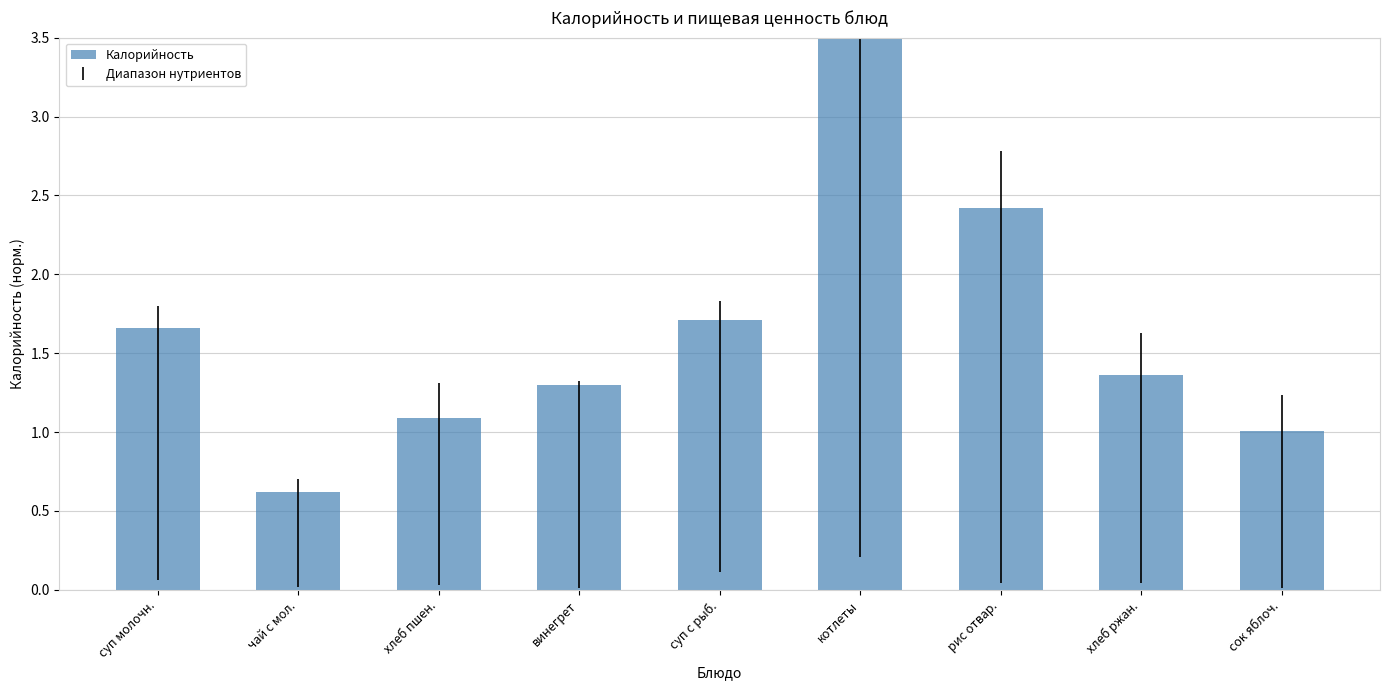

The value at сок яблоч. is 0.6. True or false?

False